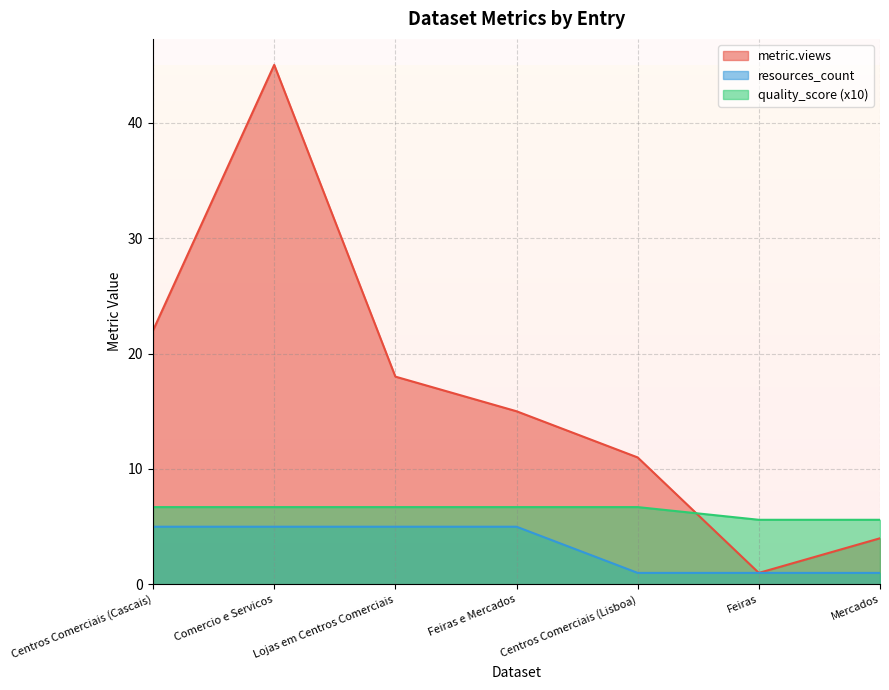

The value of resources_count at Mercados is 1.8. True or false?

False